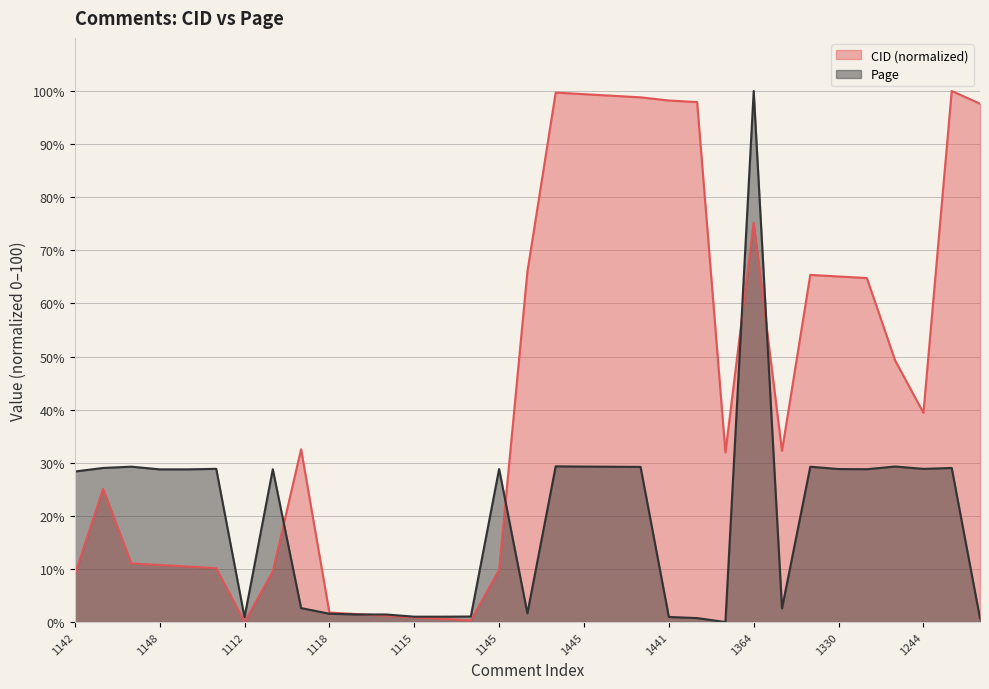

Is the value of Page at 1146 greater than the value of CID at 1147?

Yes